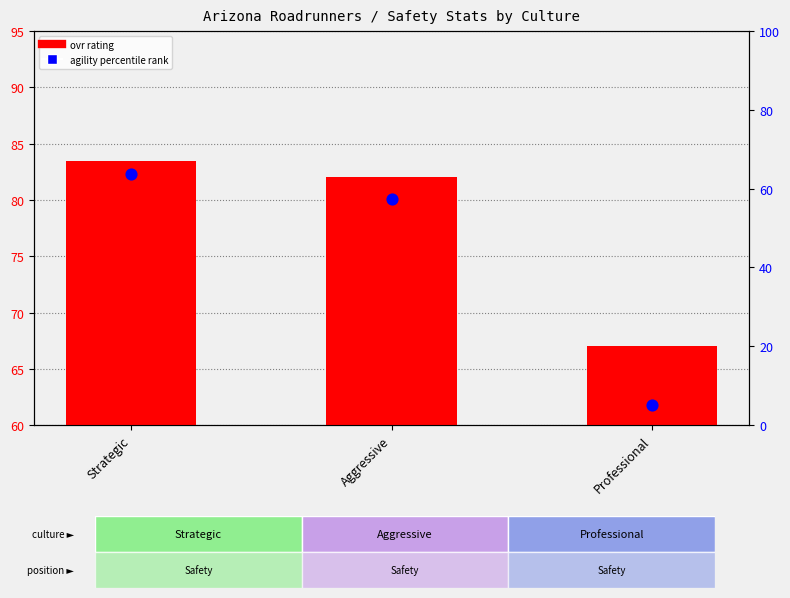

Which series reaches the maximum Y coordinate?

ovr (overall rating)